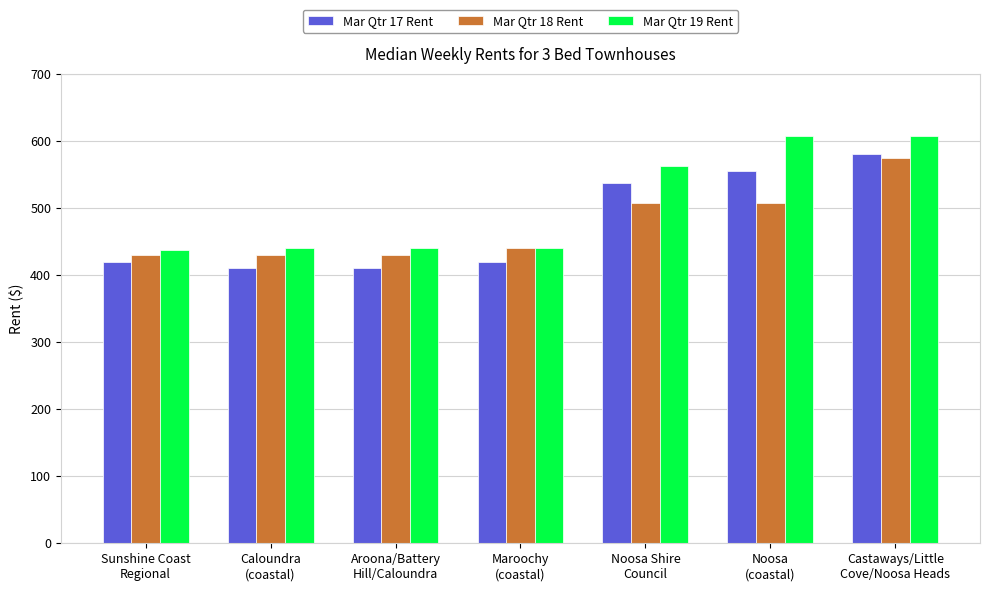

What is the smallest value displayed?

410.0